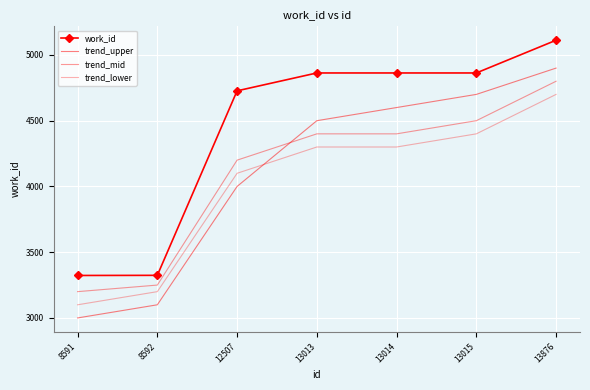

How many lines are shown in the chart?

4